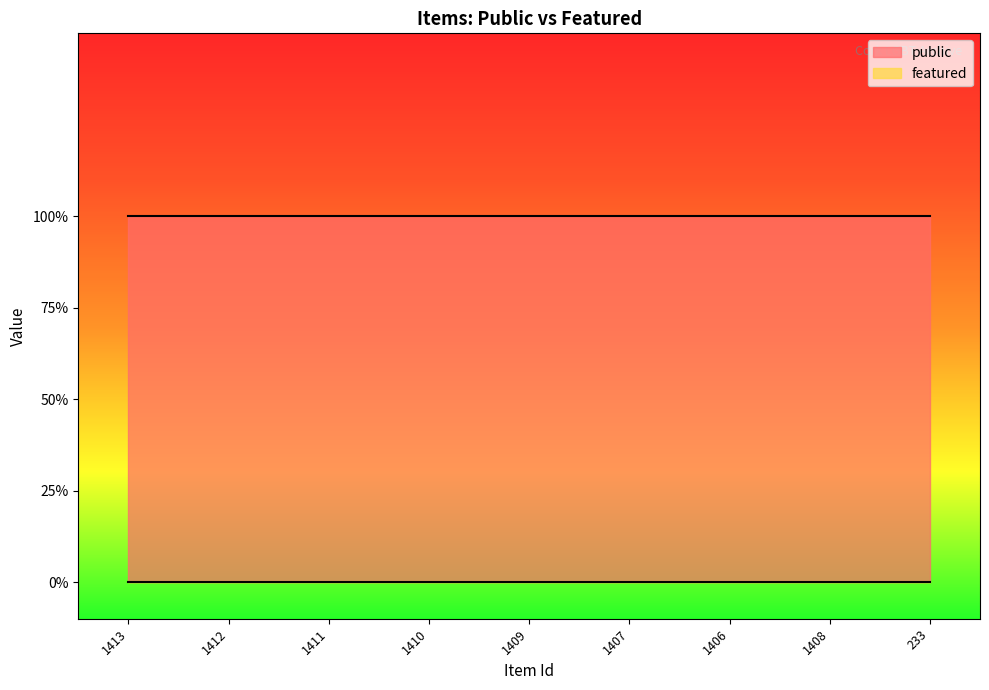

Reading left to right, extract all data points from this chart.

public: 1	1	1	1	1	1	1	1	1
featured: 0	0	0	0	0	0	0	0	0